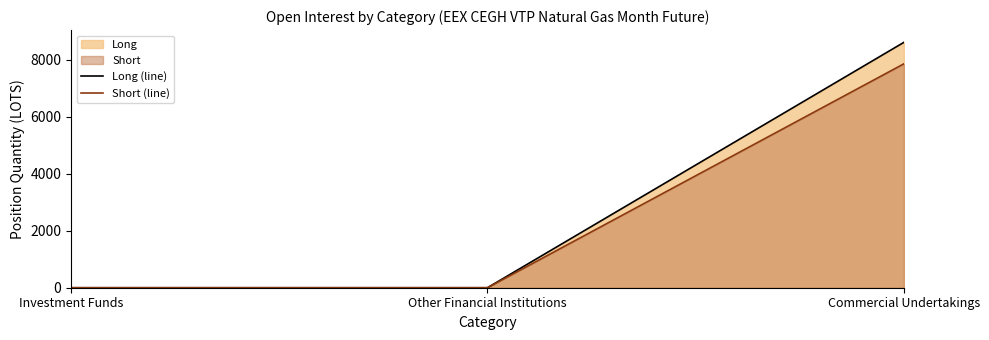

Which series changed the most between Other Financial Institutions and Commercial Undertakings?

Long (line)